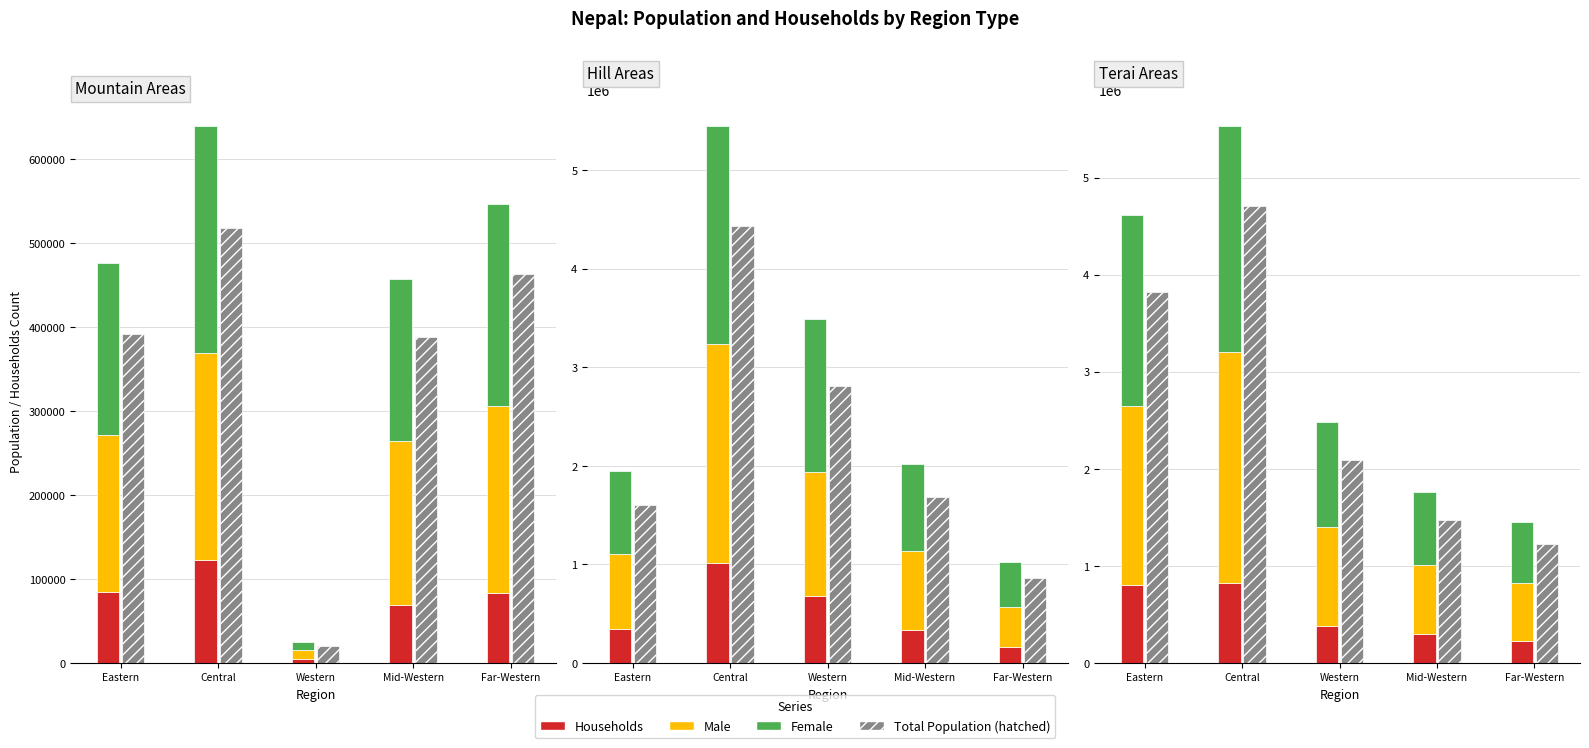

At which category is the sum across all series the highest?

Central